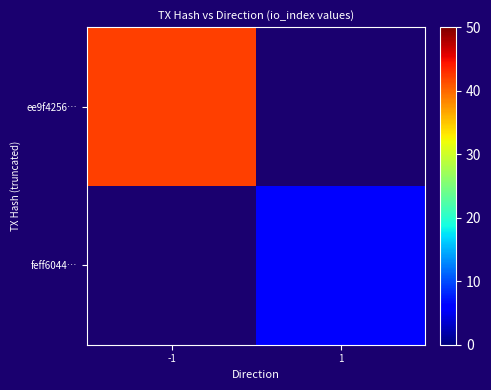

List the labels in order of feff6044… value, smallest first.

-1, 1